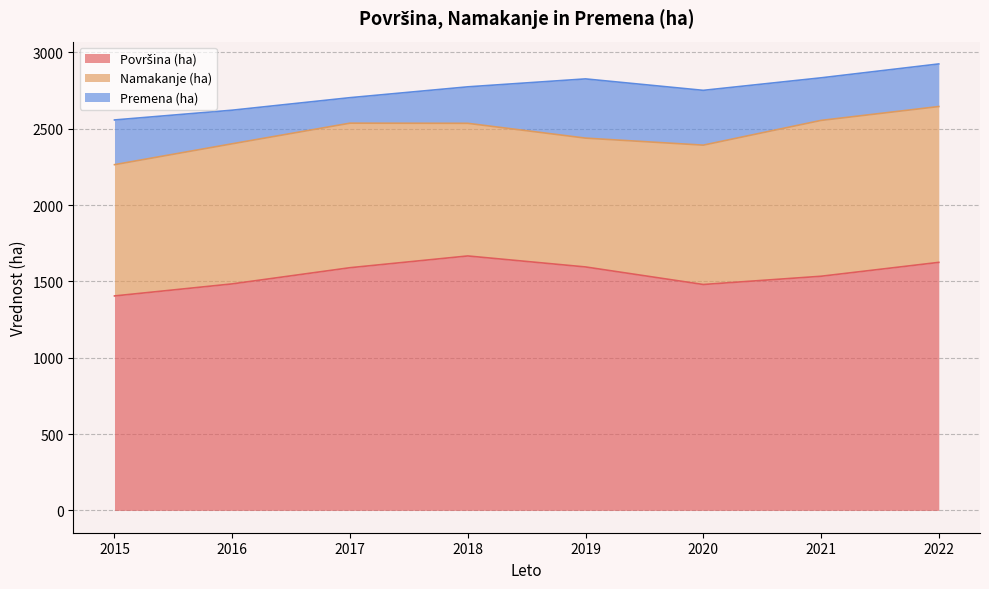

At which category is the sum across all series the highest?

2022